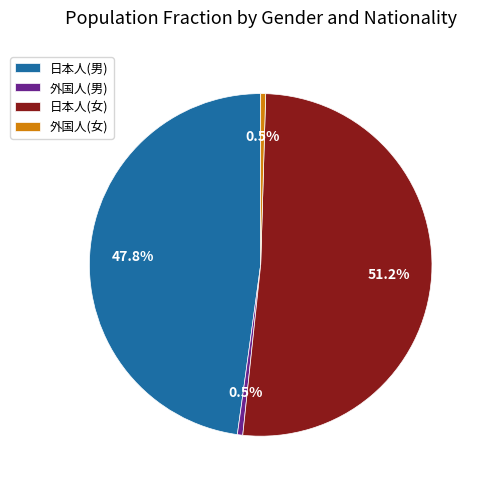

Count the number of slices in the pie.

4